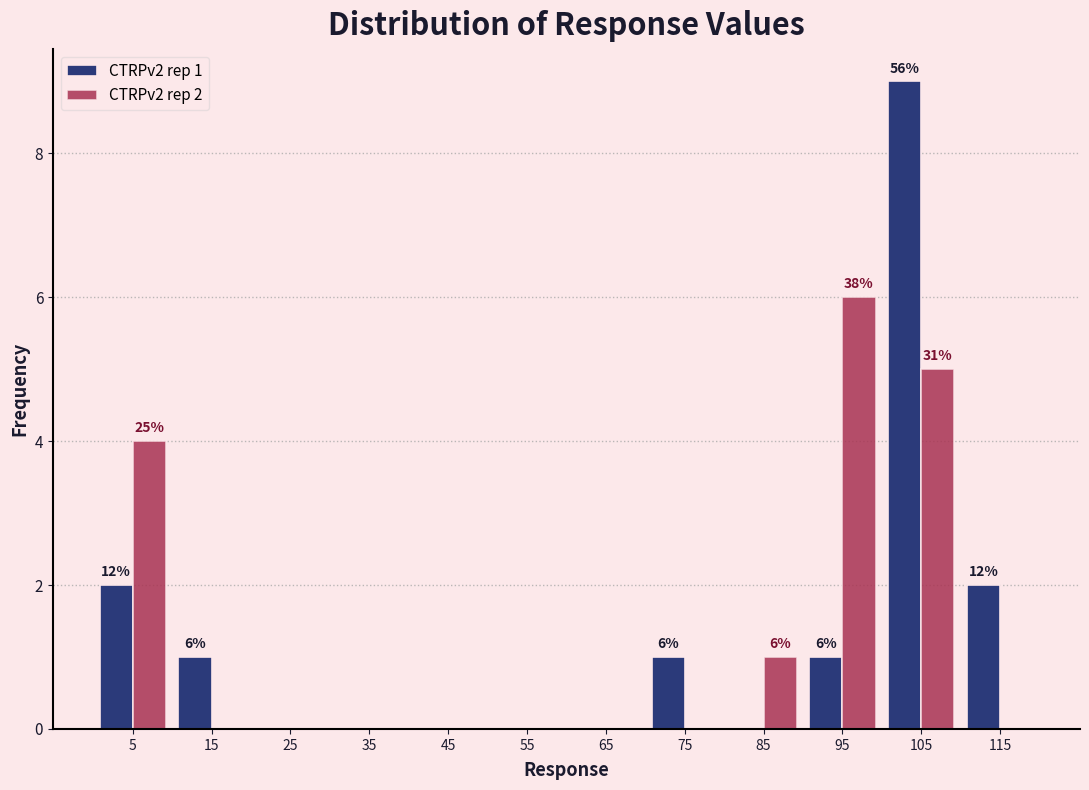

In the CTRPv2 rep 1 series, which range on the x-axis has the tallest bar?

100 to 110